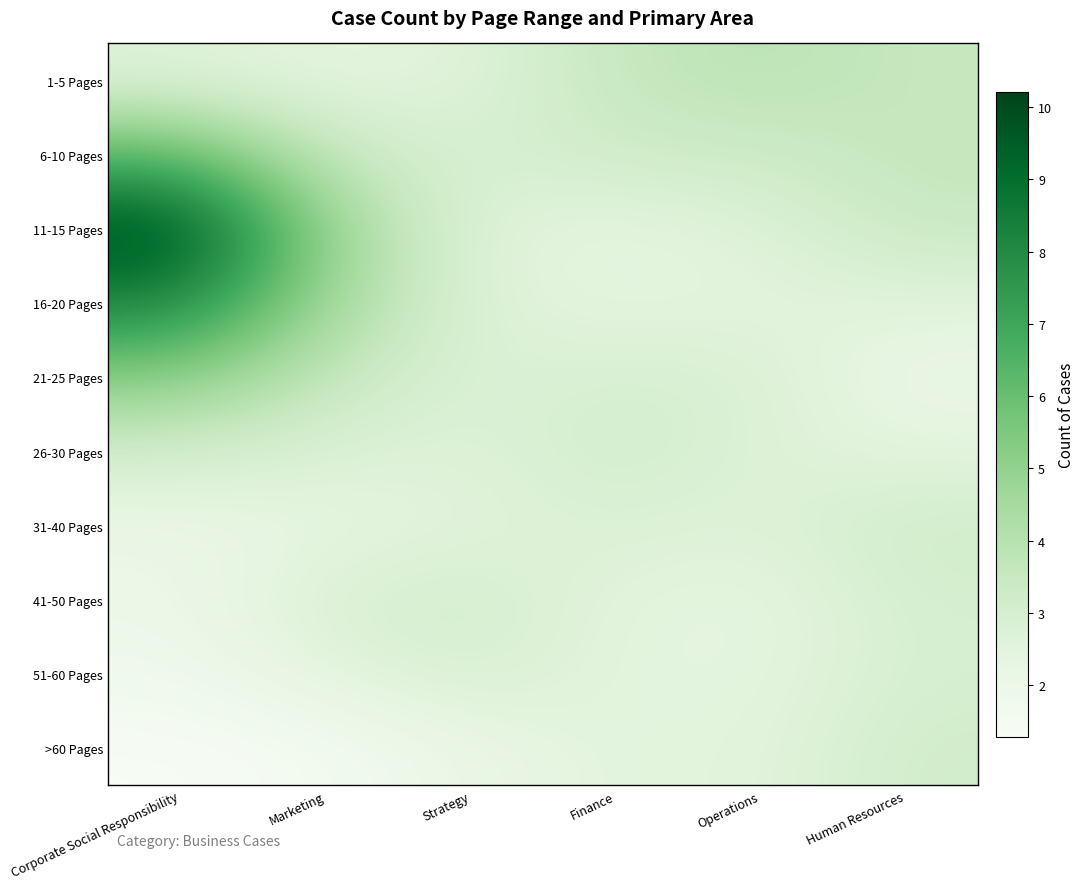

At which category is the sum across all series the highest?

Corporate Social Responsibility